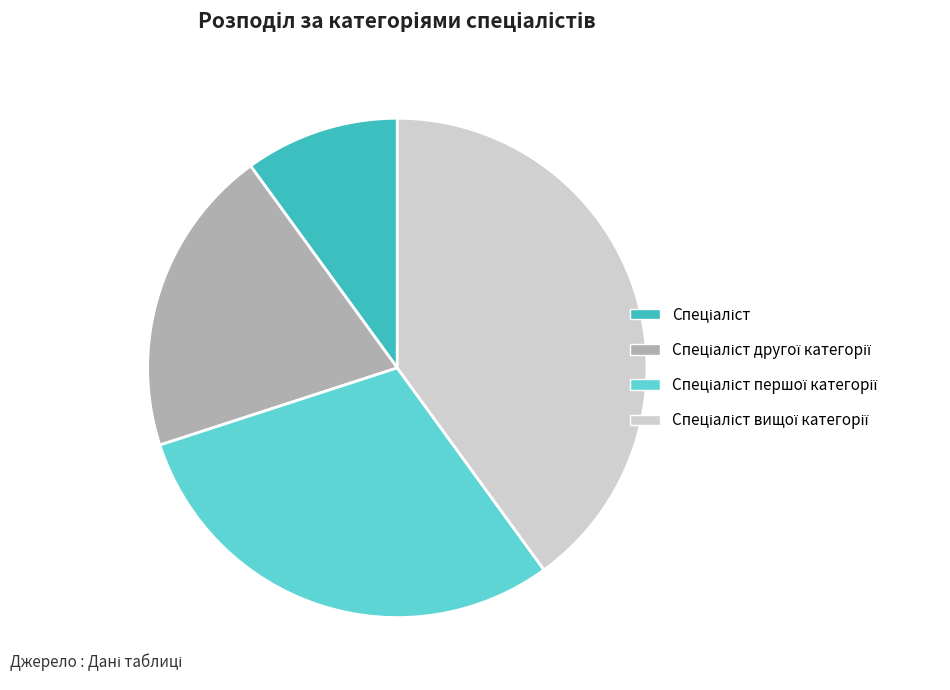

Is there a majority slice in this chart?

No